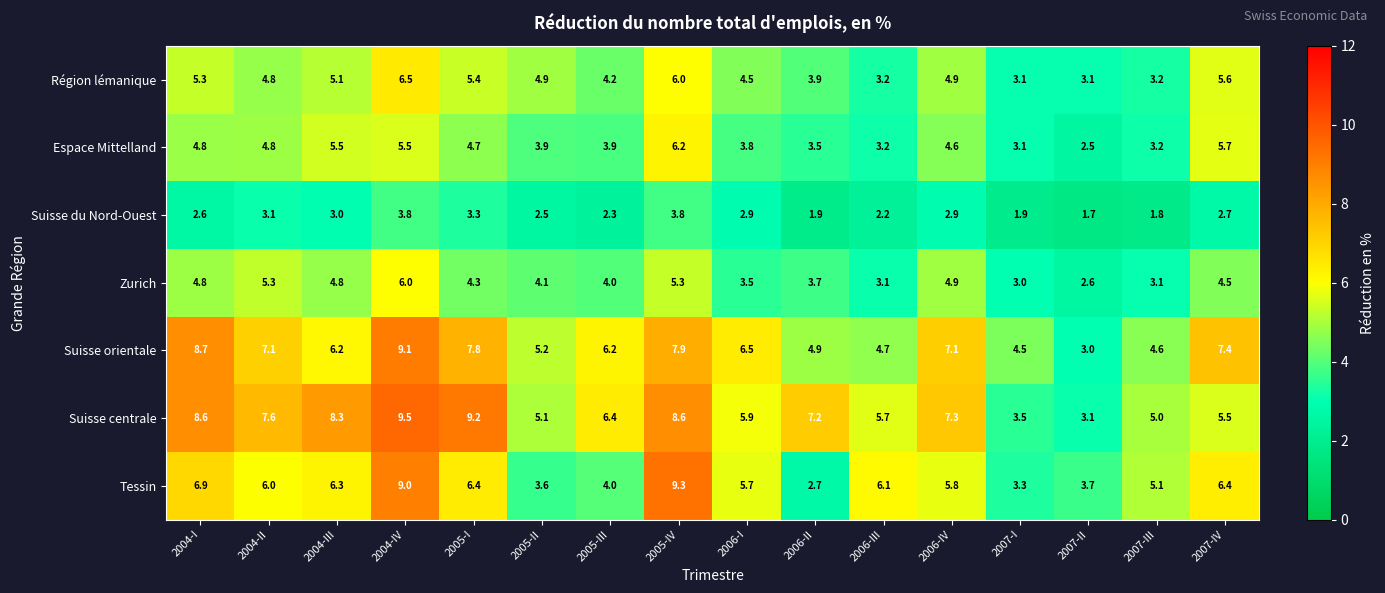

What is the difference between the highest and lowest values at 2006-I?

3.6